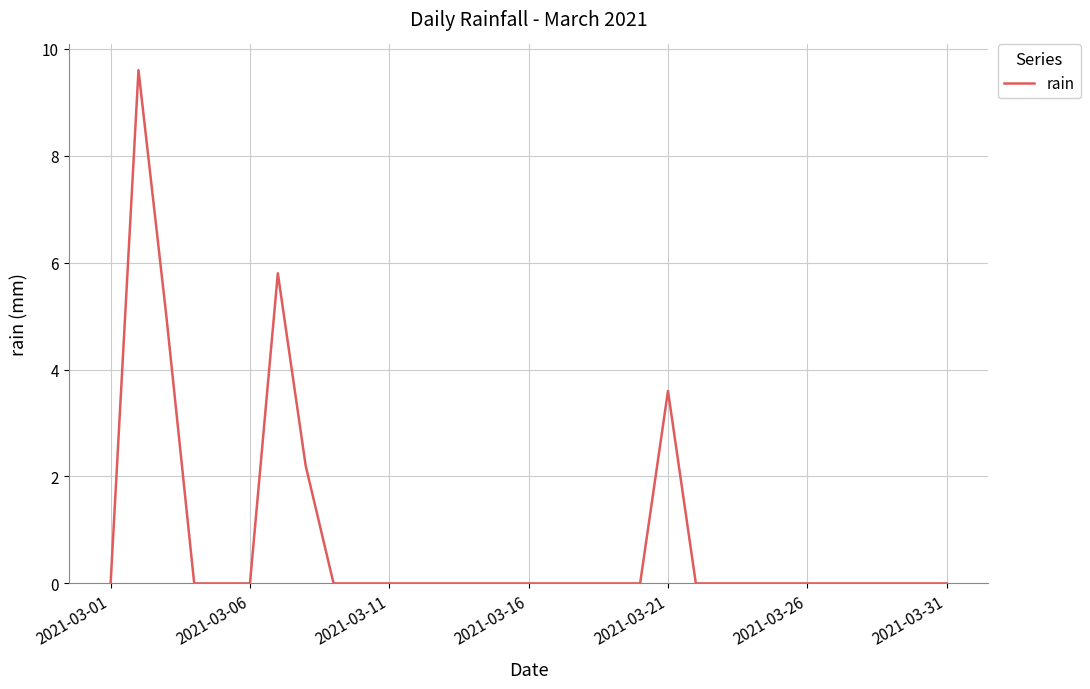

What is the maximum value shown in the chart?

9.6